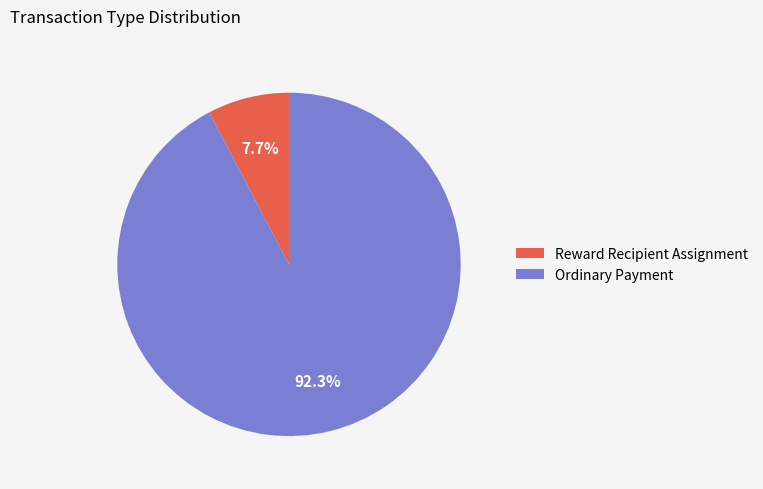

To the nearest percent, what is the difference between the Reward Recipient Assignment and Ordinary Payment slice percentages?

85%